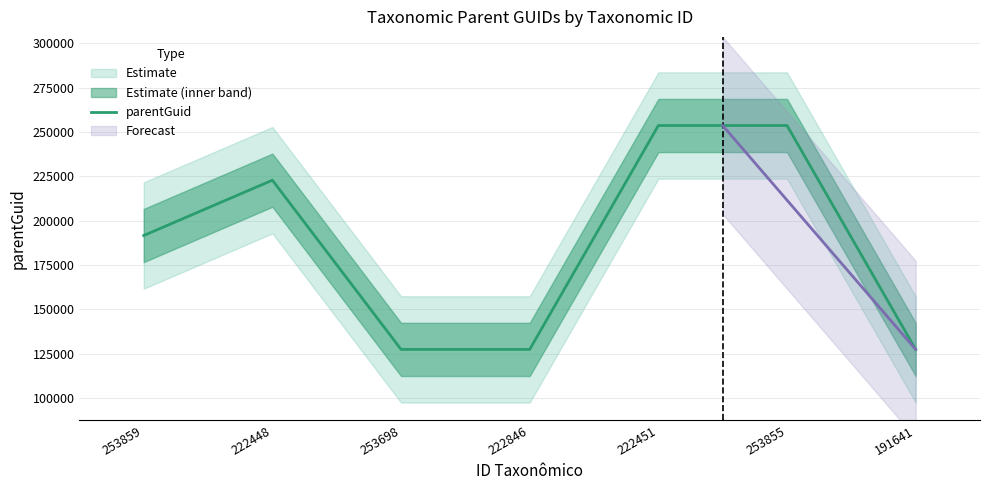

Which category has the highest value across all series?

222451